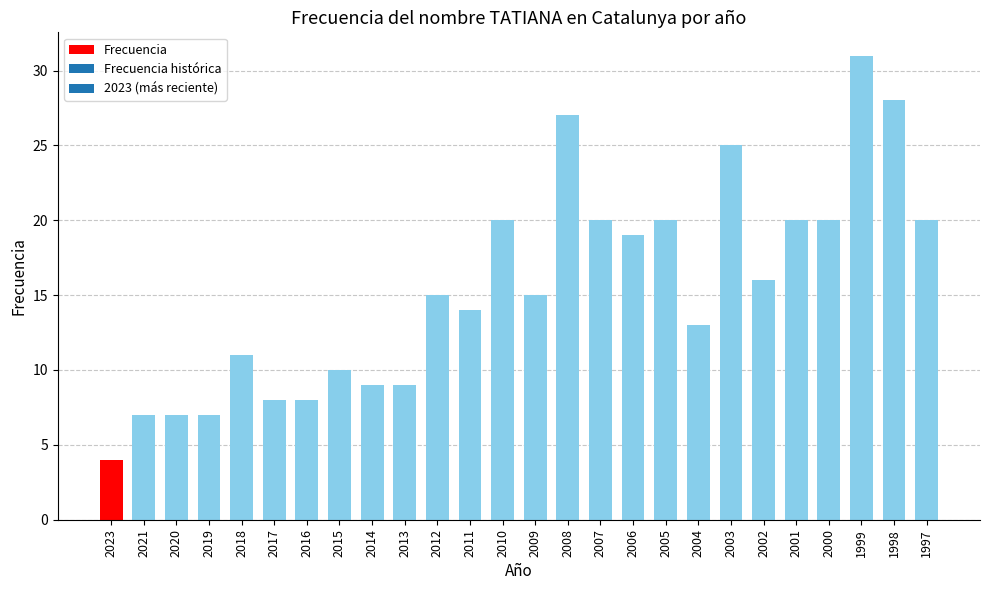

Does the chart contain stacked bars?

No